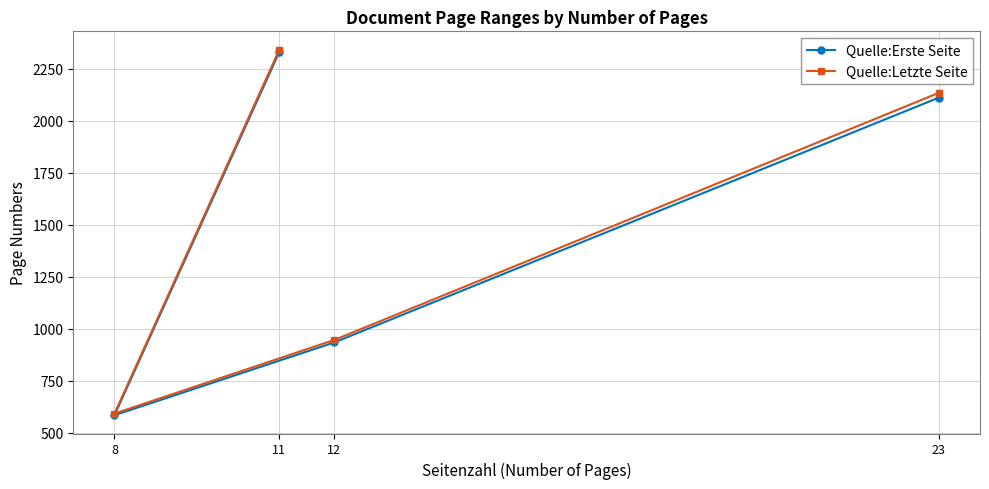

What is the average value of the Quelle:Letzte Seite series?

1504